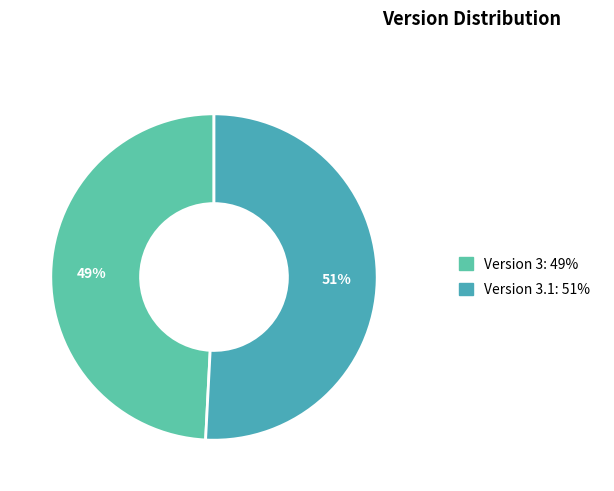

How many slices are in this pie chart?

2